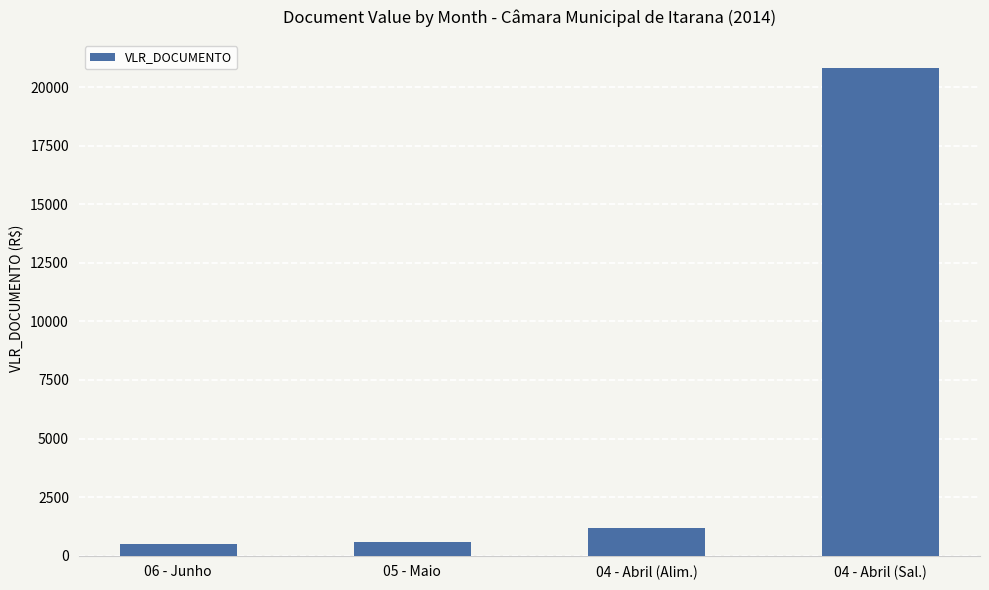

What is the greatest value displayed?

20805.0